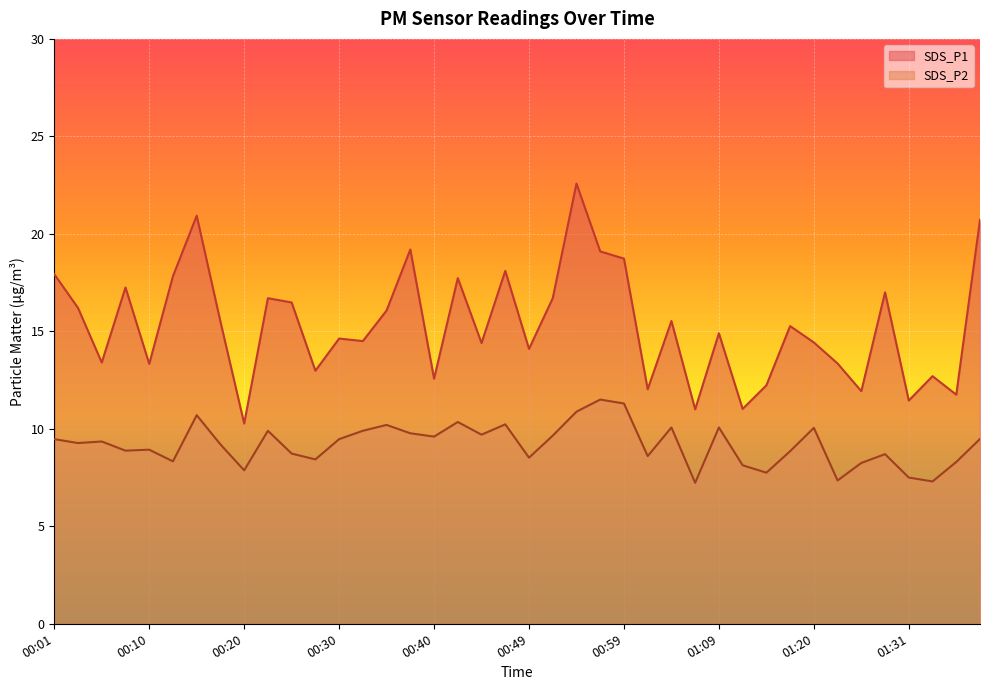

Reading left to right, list all the values displayed in this chart.

SDS_P1: 17.9	16.2	13.4	17.2	13.3	17.8	20.9	15.5	10.3	16.7	16.5	13.0	14.6	14.5	16.1	19.2	12.6	17.7	14.4	18.1	14.1	16.7	22.6	19.1	18.7	12.0	15.5	11.0	14.9	11.0	12.2	15.3	14.4	13.3	11.9	17.0	11.4	12.7	11.8	20.7
SDS_P2: 9.5	9.3	9.3	8.9	8.9	8.3	10.7	9.2	7.9	9.9	8.7	8.4	9.5	9.9	10.2	9.8	9.6	10.3	9.7	10.2	8.5	9.7	10.9	11.5	11.3	8.6	10.1	7.2	10.1	8.1	7.8	8.8	10.1	7.3	8.2	8.7	7.5	7.3	8.3	9.5